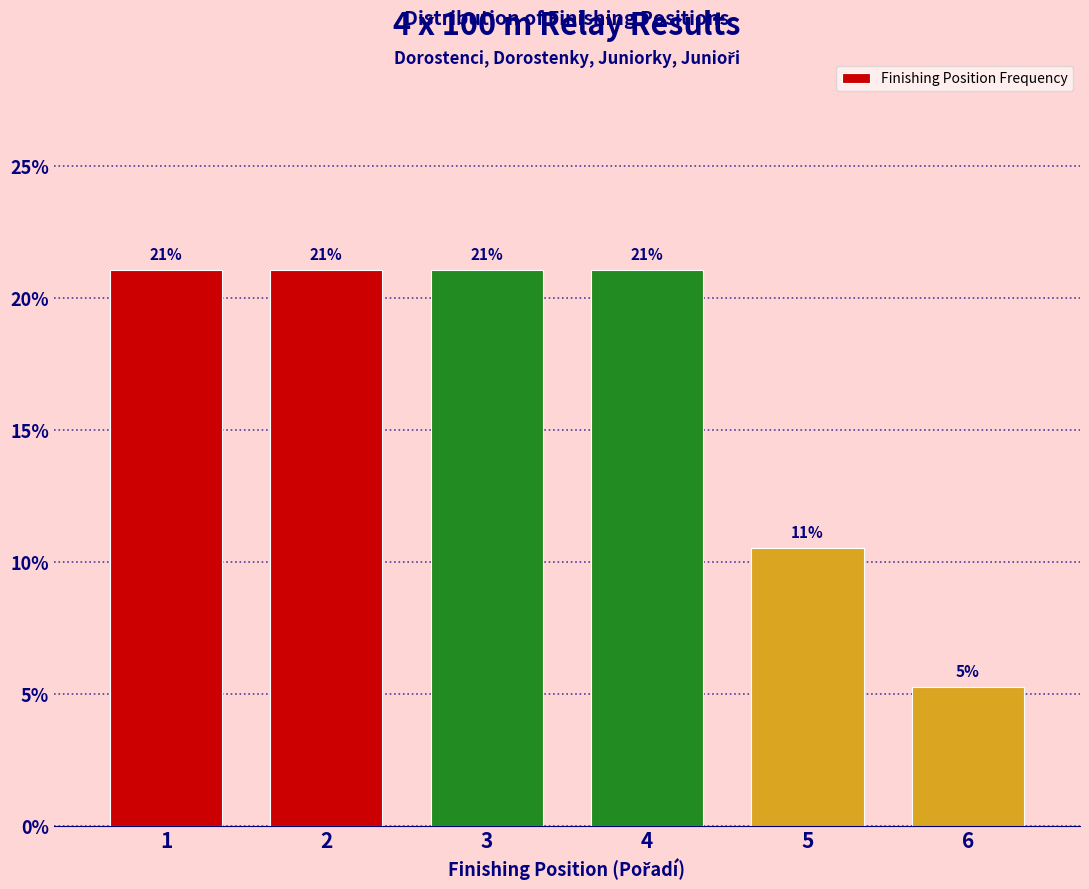

Is it true that the value at 1 is 4.9?

False